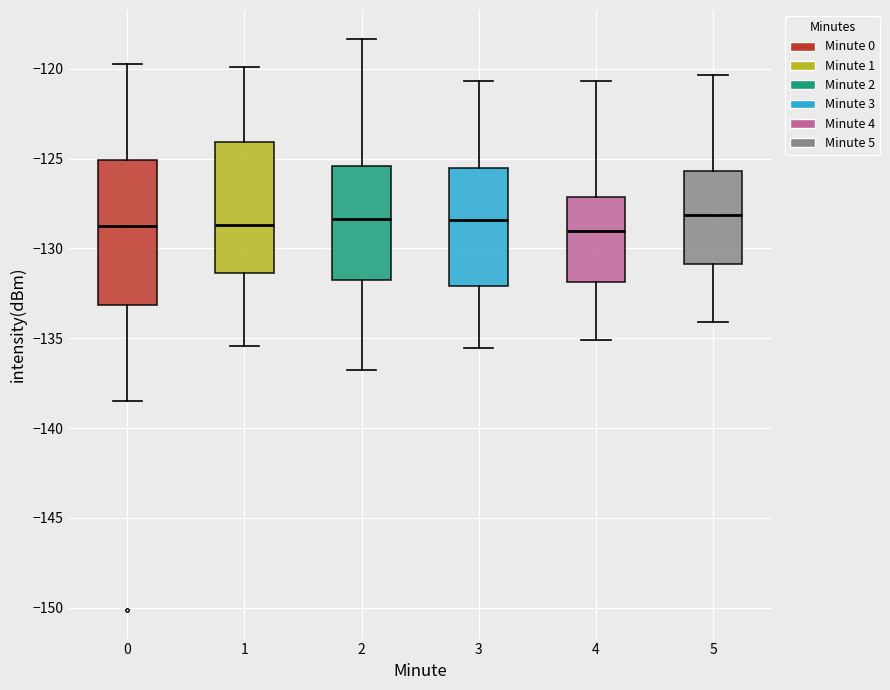

Comparing the boxes themselves (not the whiskers), which one is the tallest?

0